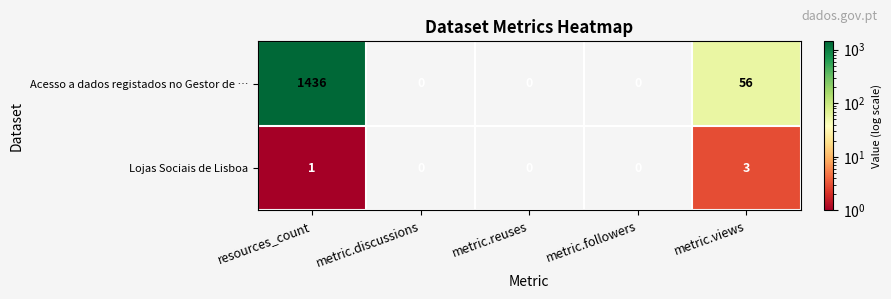

Is it true that Acesso a dados registados no Gestor de … equals -951 at metric.discussions?

False